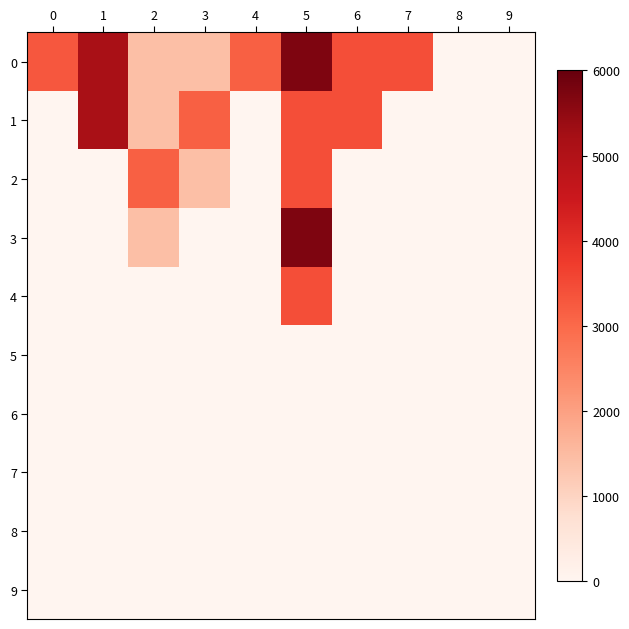

Rank the series by their maximum value, from highest to lowest.

0, 3, 1, 2, 4, 5, 6, 7, 8, 9